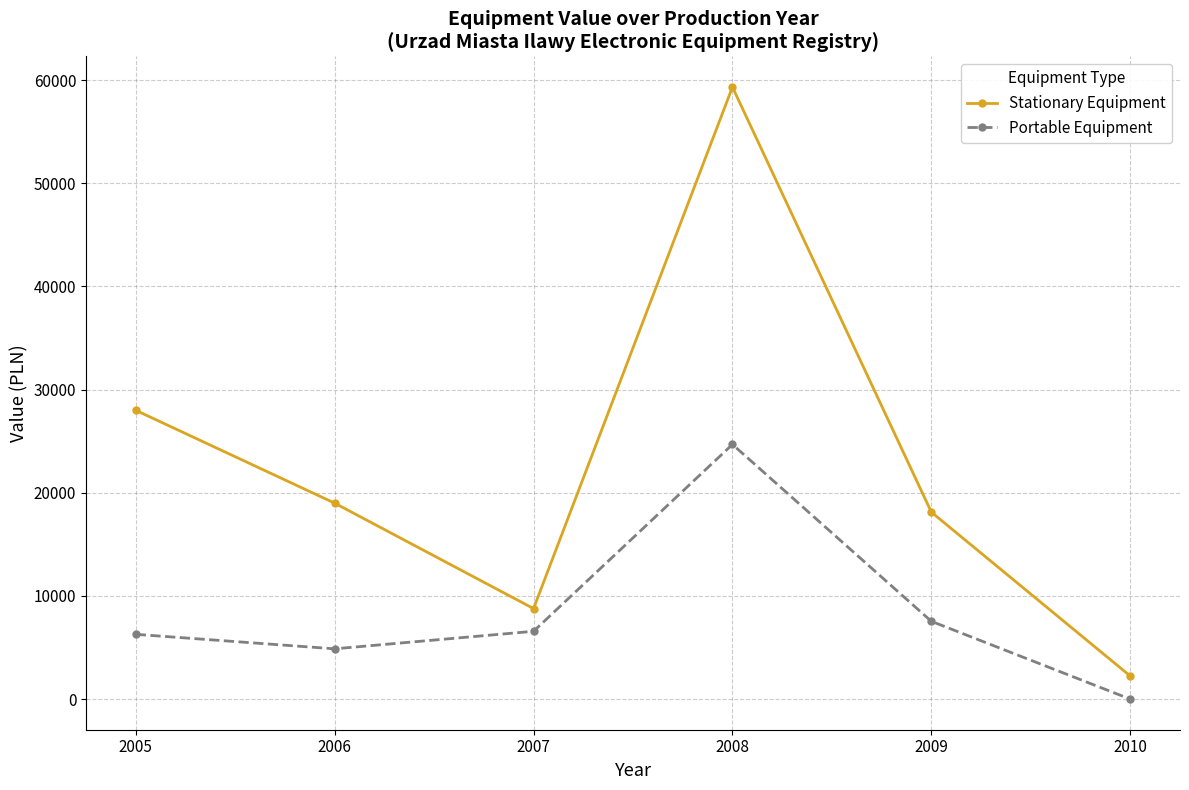

Which series has the largest total across all categories?

Stationary Equipment